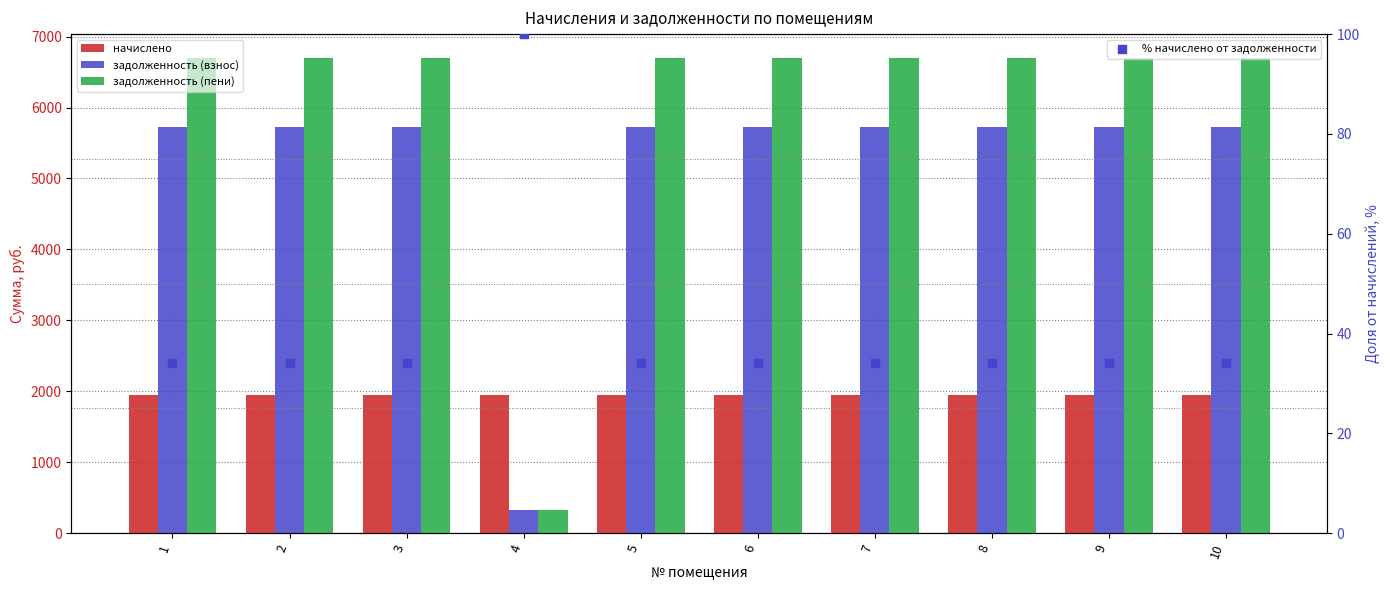

Which series contains the lowest Y value?

% начислено от задолженности